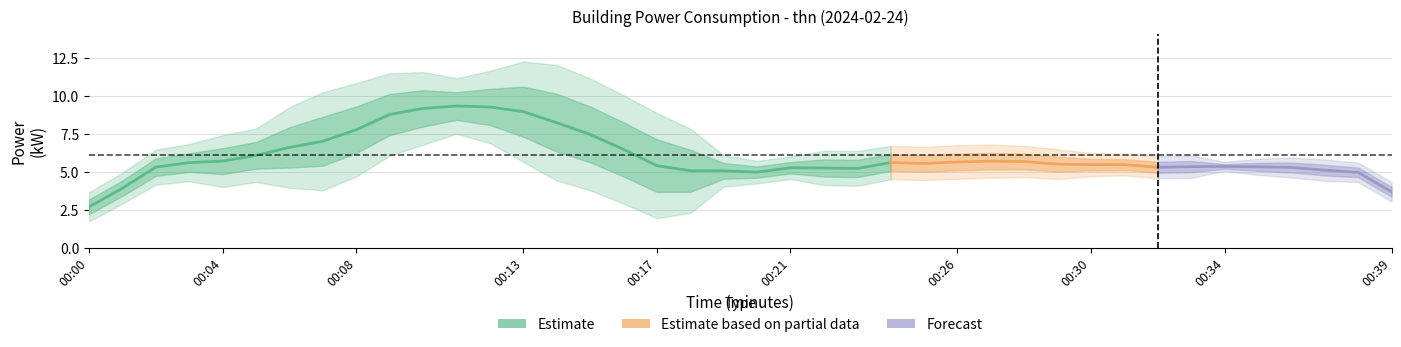

Does the chart have visible grid lines?

Yes